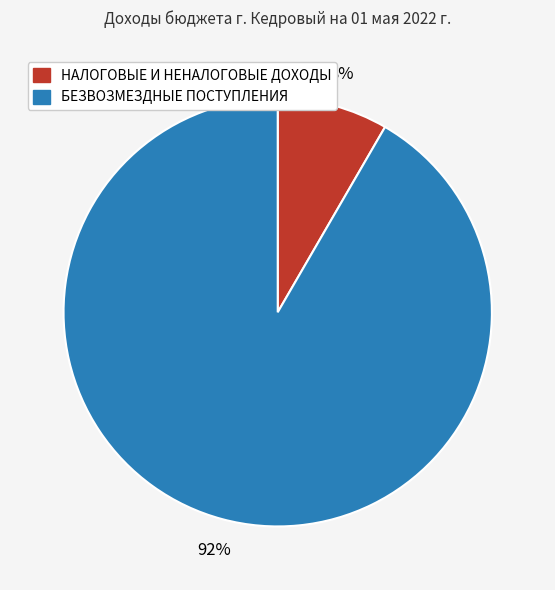

Which category has the smallest portion of the pie?

НАЛОГОВЫЕ И НЕНАЛОГОВЫЕ ДОХОДЫ